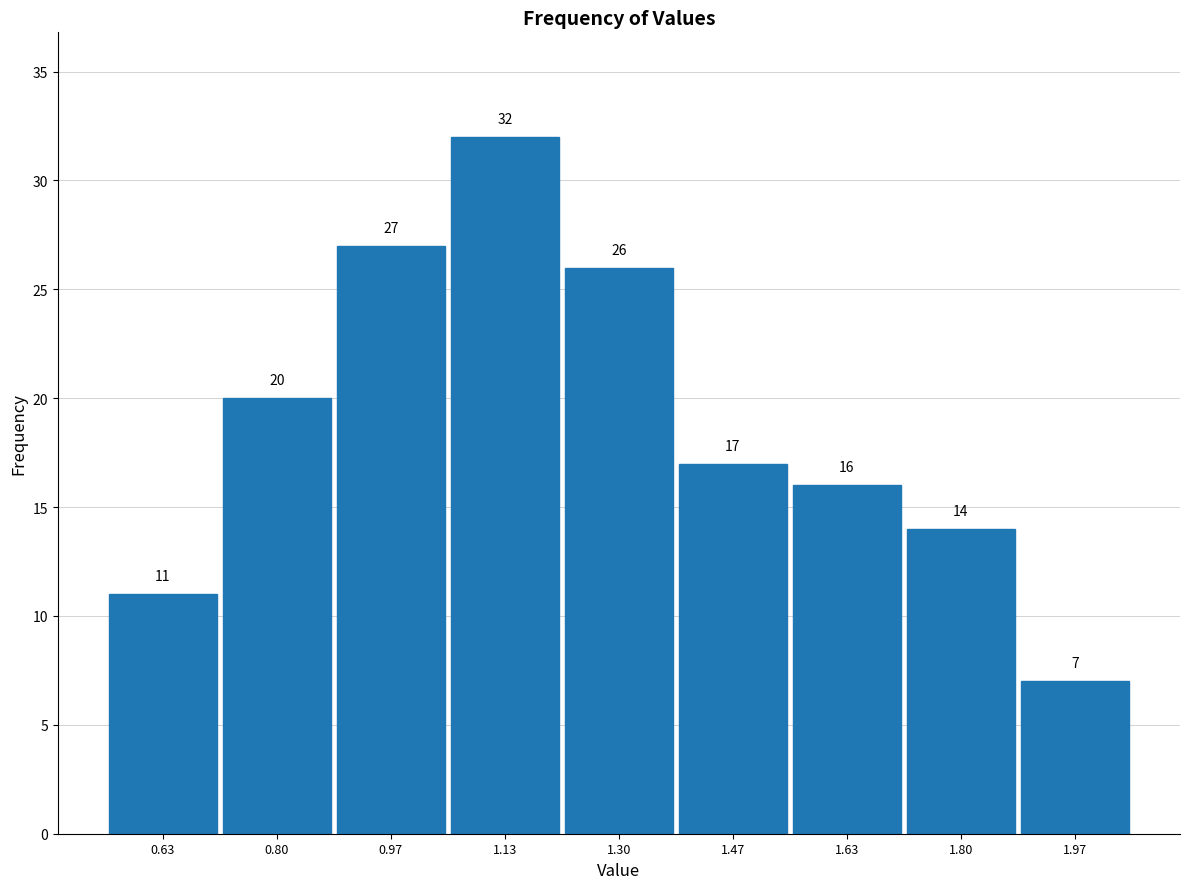

How tall is the bar that spans 0.72 to 0.88 on the x-axis? The bar edges are not printed on the chart, so give them approximately, as read against the axis.

20